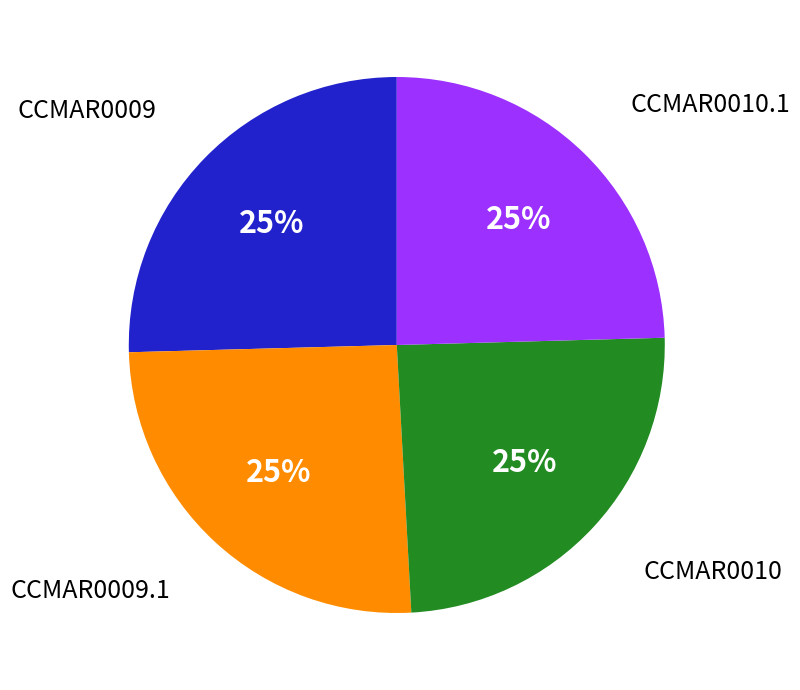

Is there a majority slice in this chart?

No